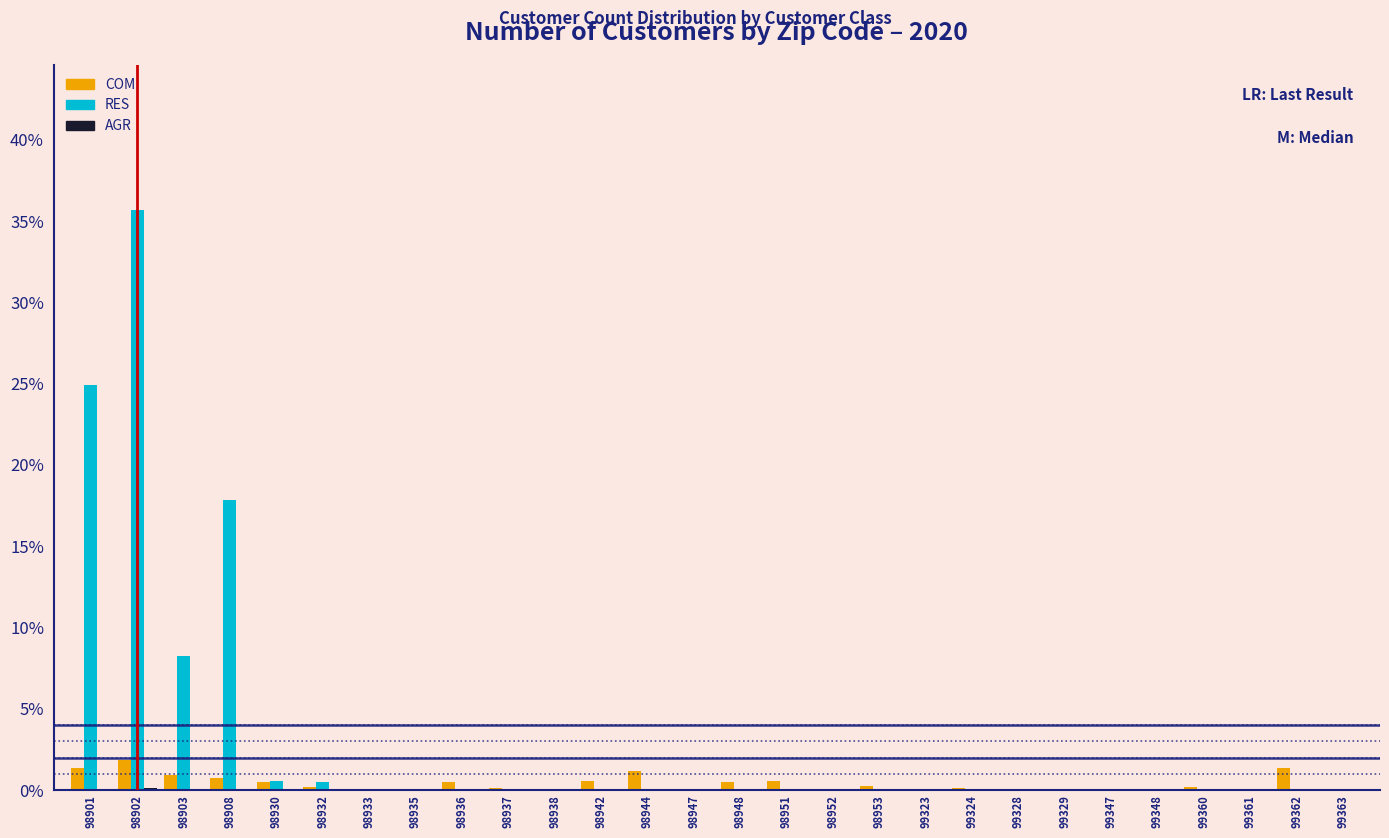

Is it true that RES equals 0.0 at 99361?

True